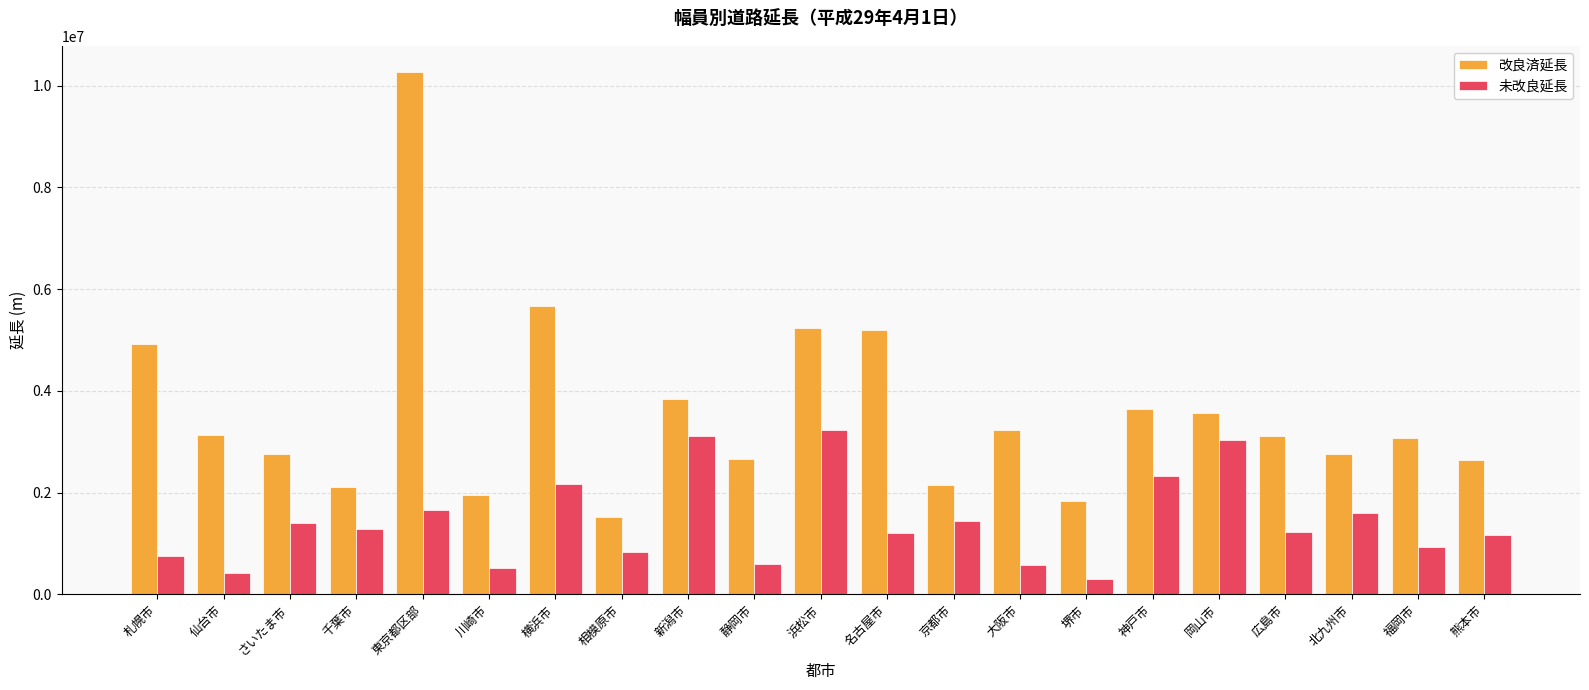

At 仙台市, list the series in order from largest to smallest.

改良済延長, 未改良延長